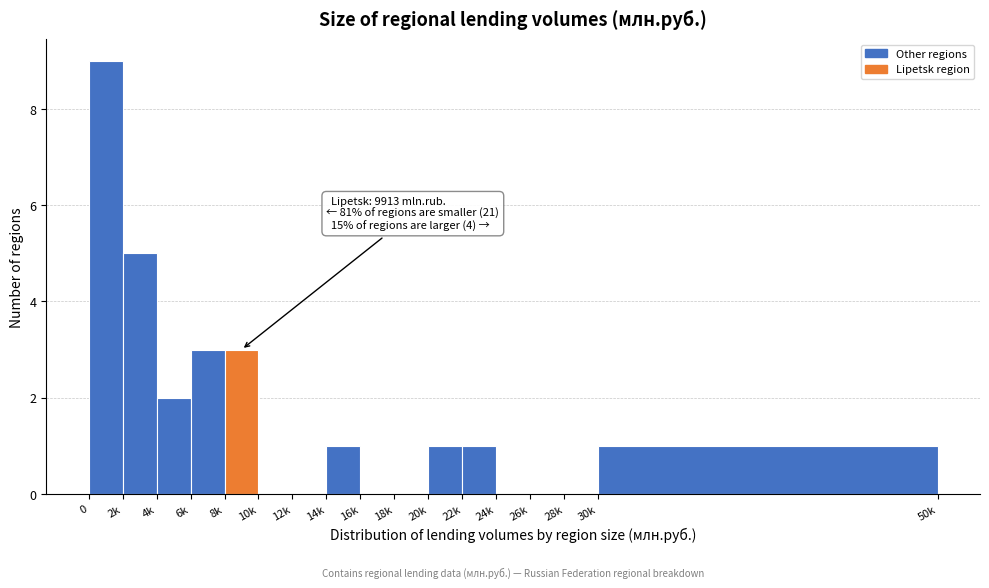

Reading left to right, list all the values displayed in this chart.

0=9	2k=5	4k=2	6k=3	8k=3	10k=0	12k=0	14k=1	16k=0	18k=0	20k=1	22k=1	24k=0	26k=0	28k=0	30k=1